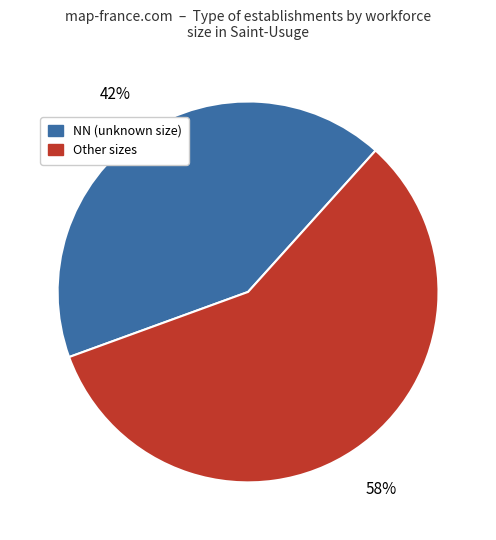

Count the number of slices in the pie.

2